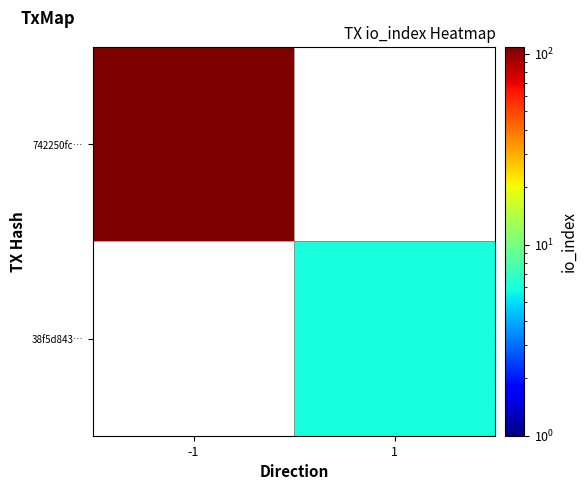

Is it true that 38f5d843… equals 6.0 at 1?

True